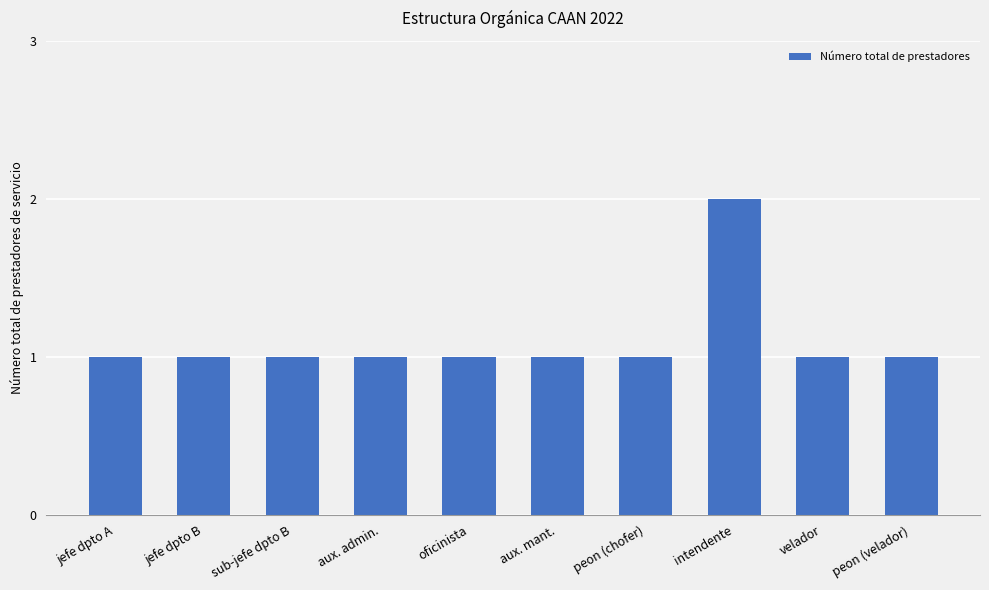

Reading right to left, what are all the values shown in this chart?

1	1	2	1	1	1	1	1	1	1